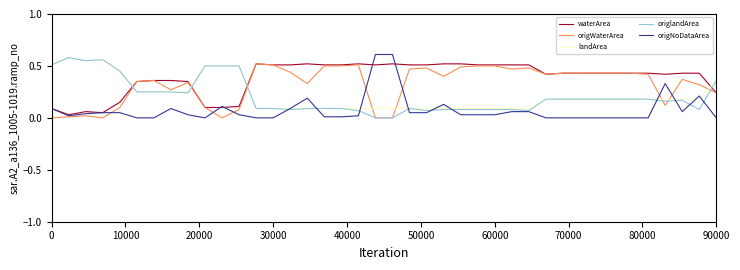

True or false: origWaterArea and landArea intersect in this chart.

True